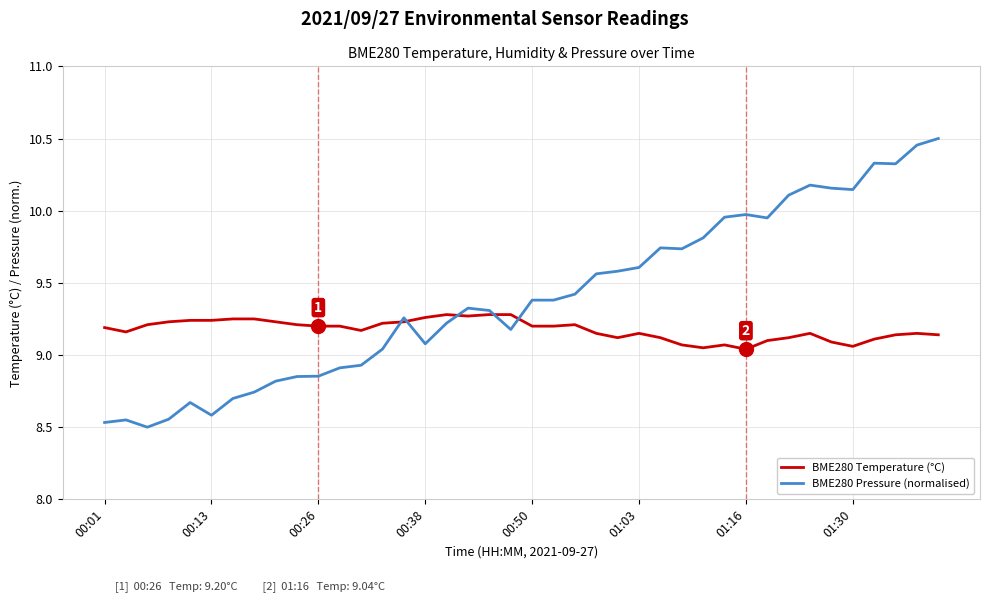

Rank the series by their average value, from lowest to highest.

BME280 Temperature (°C), BME280 Pressure (normalised)